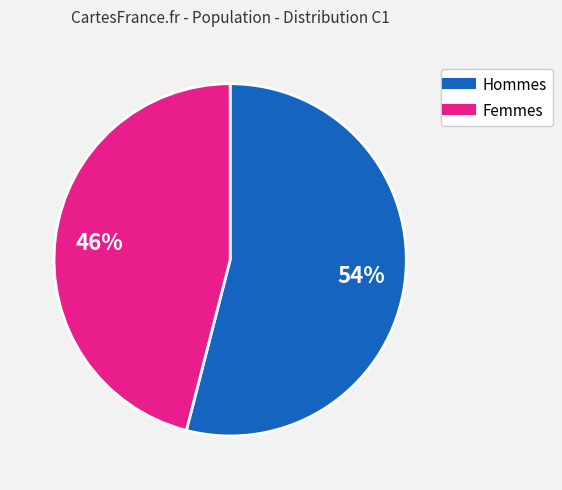

How many slices are in this pie chart?

2